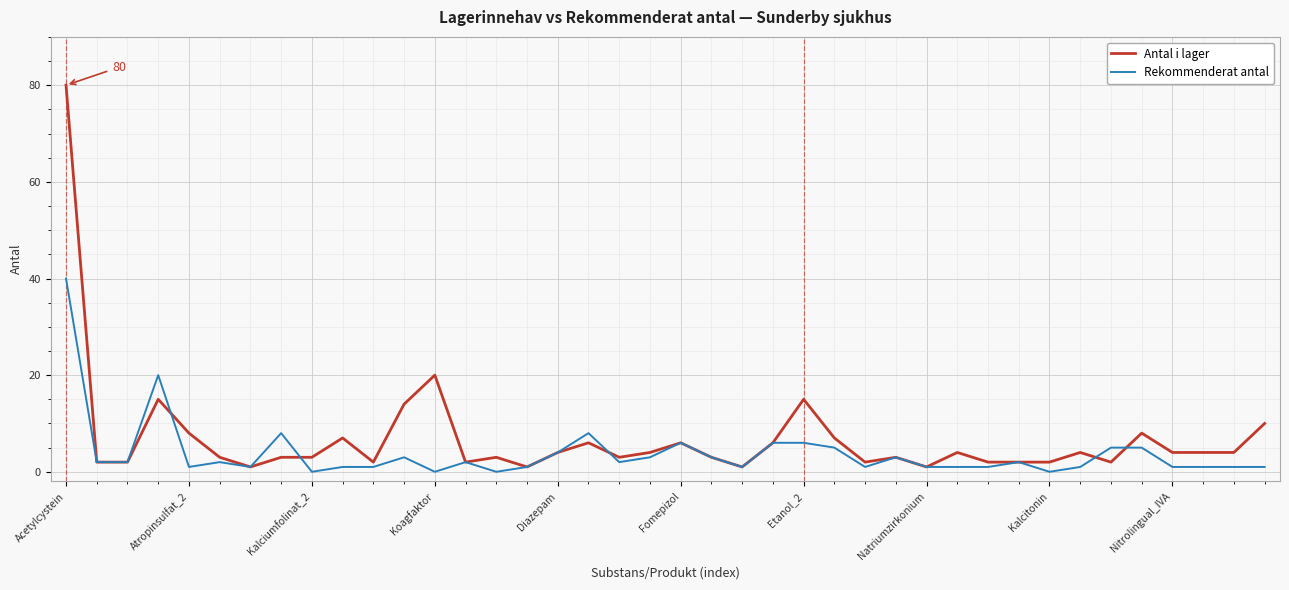

Which series has the largest total across all categories?

Antal i lager